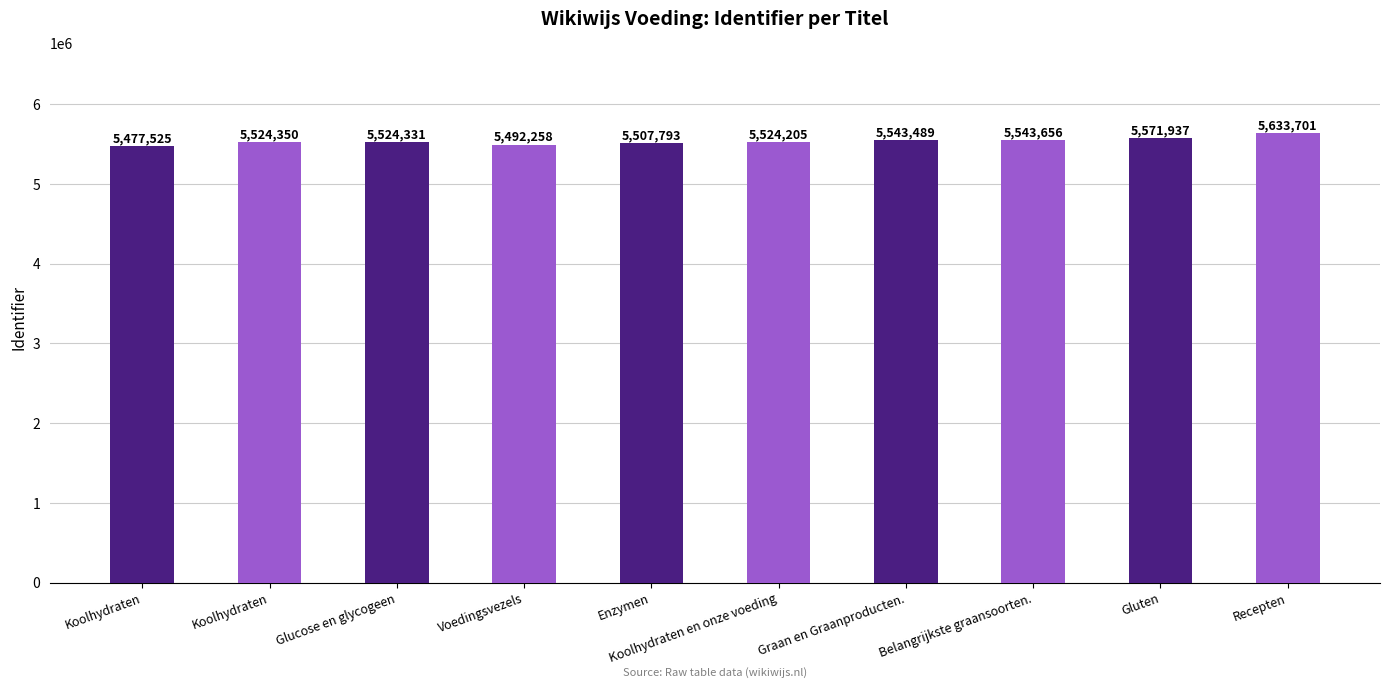

Rank the categories by value from lowest to highest.

Koolhydraten, Voedingsvezels, Enzymen, Koolhydraten en onze voeding, Glucose en glycogeen, Koolhydraten, Graan en Graanproducten., Belangrijkste graansoorten., Gluten, Recepten